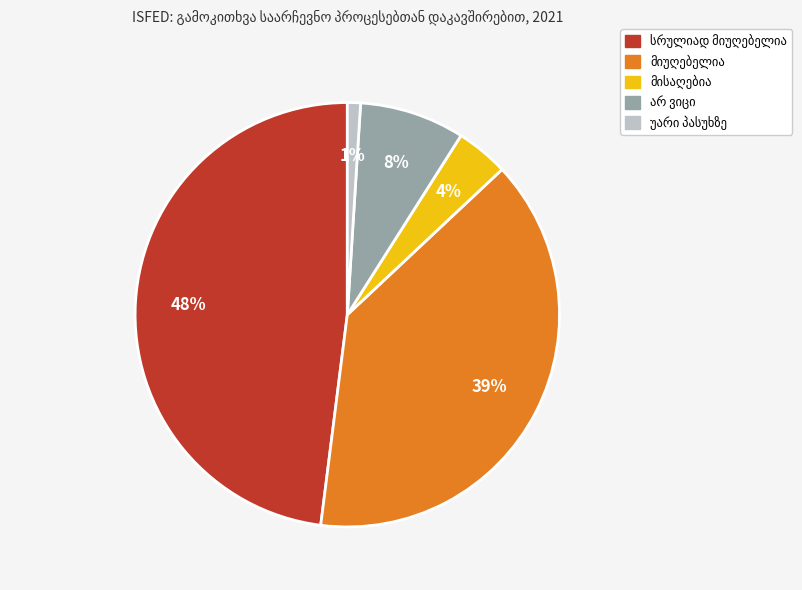

Is there a majority slice in this chart?

No